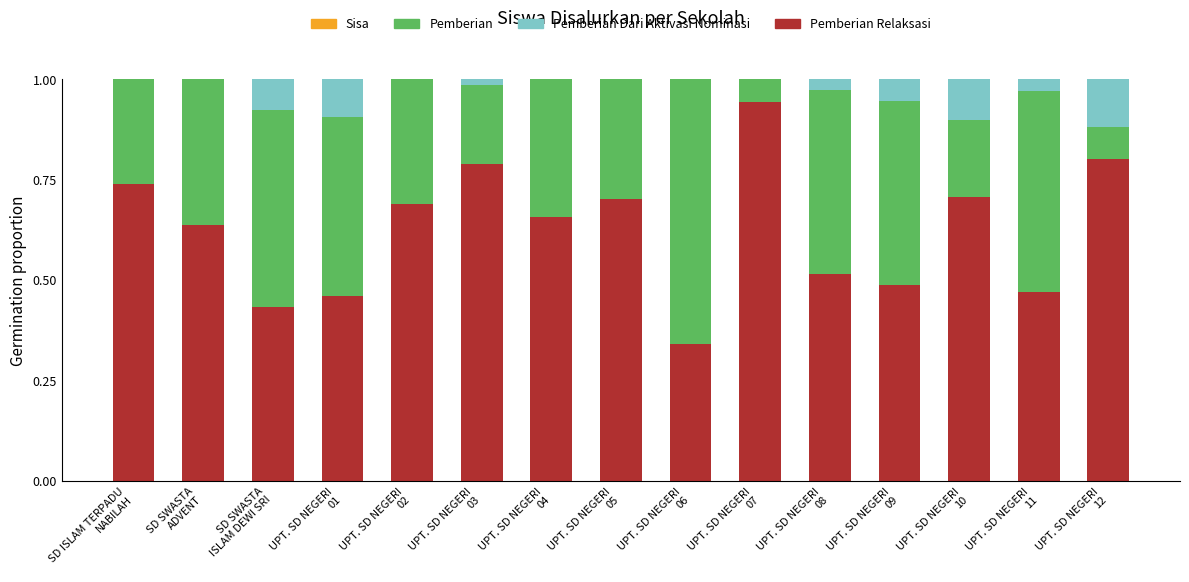

How many series are shown in this chart?

3